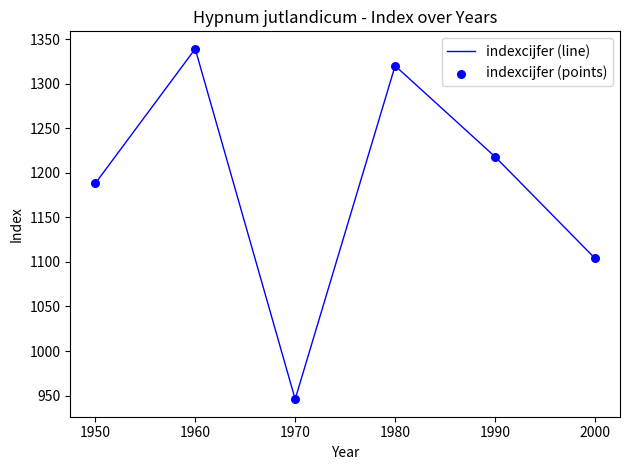

At which category does the chart reach its peak across all series?

1960